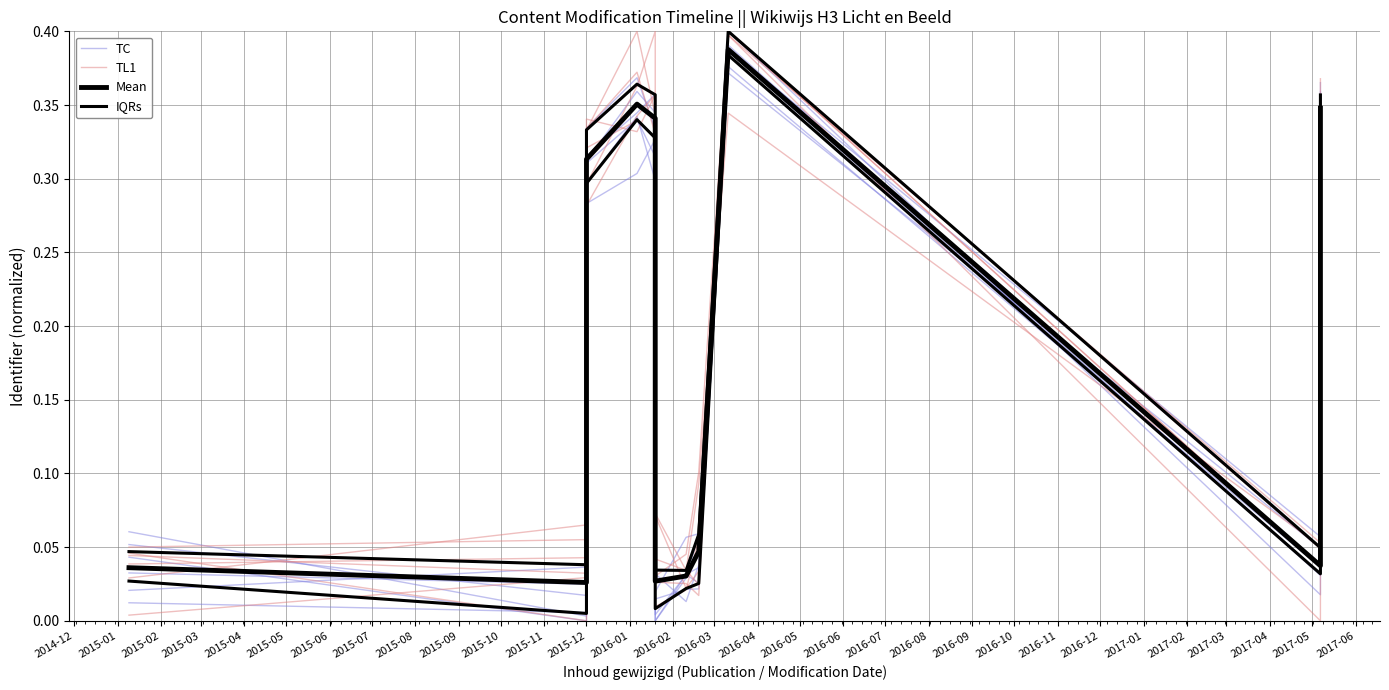

Between 2015-06 and 2014-12, which is larger?

2015-06